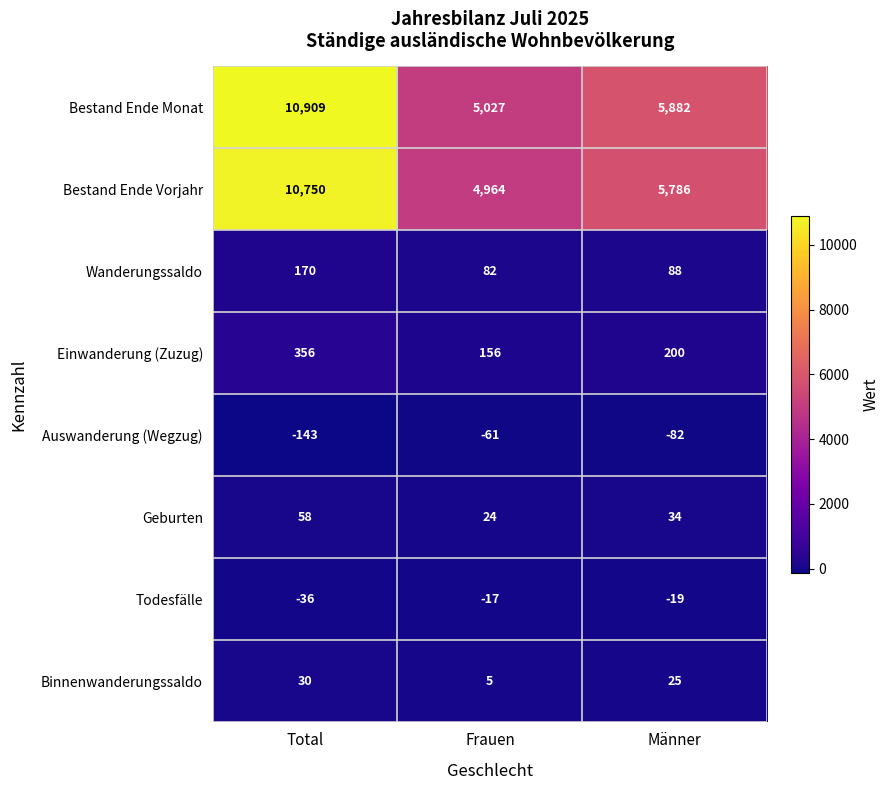

What is the difference between the maximum and minimum values in the Wanderungssaldo series?

88